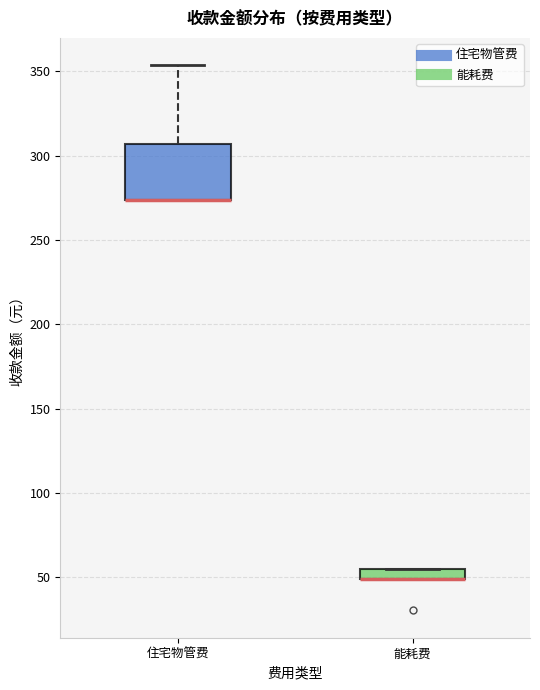

Where is the lower edge of the box for 能耗费 on the y-axis? The values are not printed on the chart, so give them approximately, as read against the axis.

50